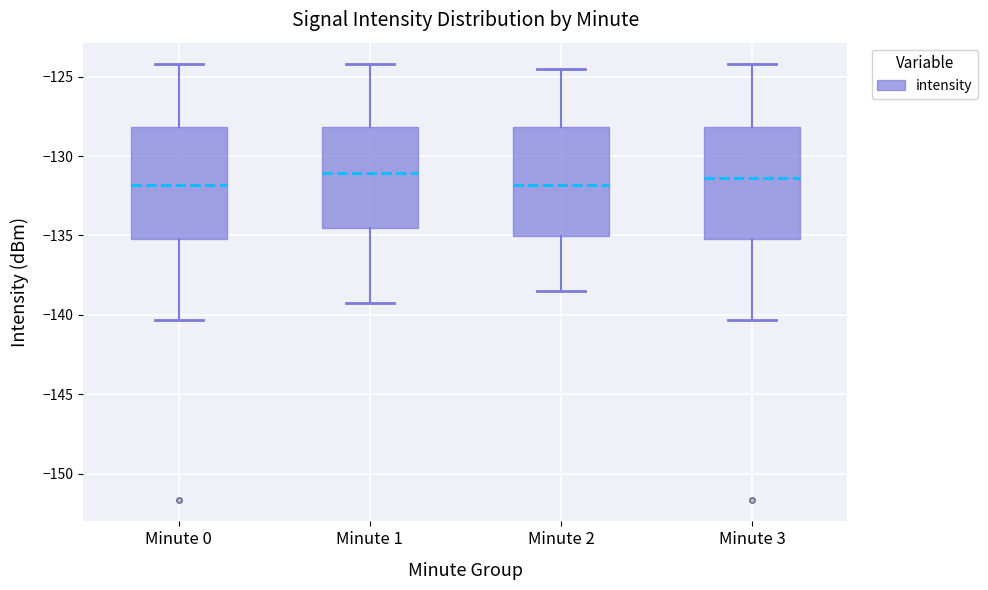

Where is the upper edge of the box for Minute 1 on the y-axis? The values are not printed on the chart, so give them approximately, as read against the axis.

-128.0